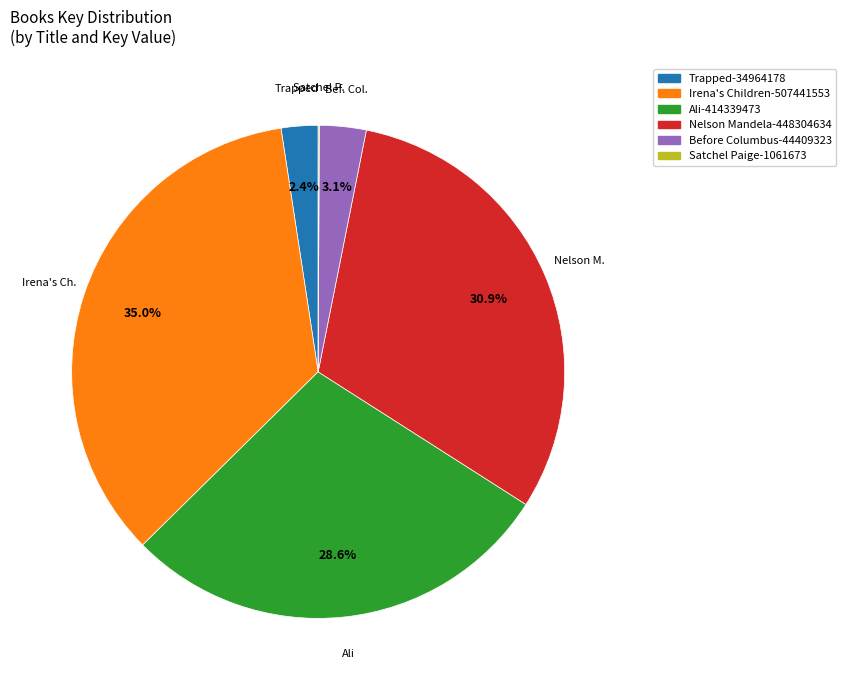

Does Irena's Children account for over 50% of the chart?

No